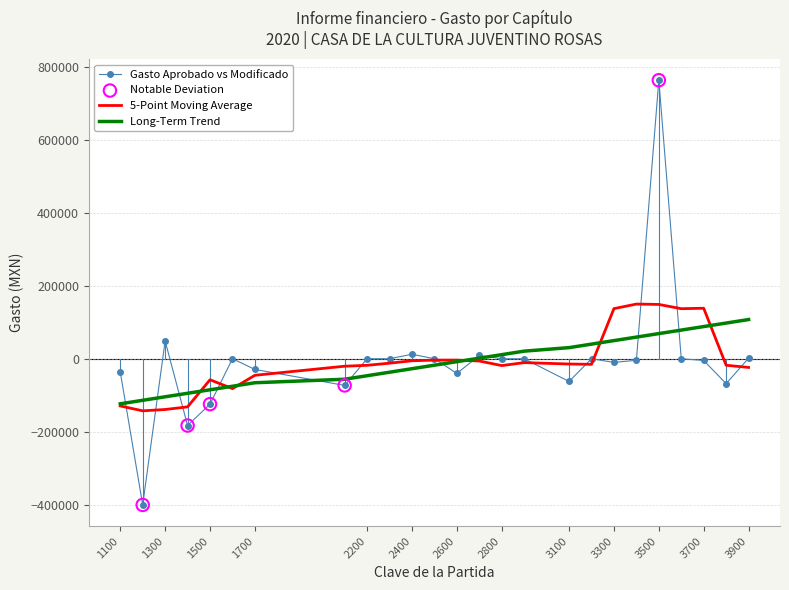

What is the minimum value shown in the chart?

-400830.0